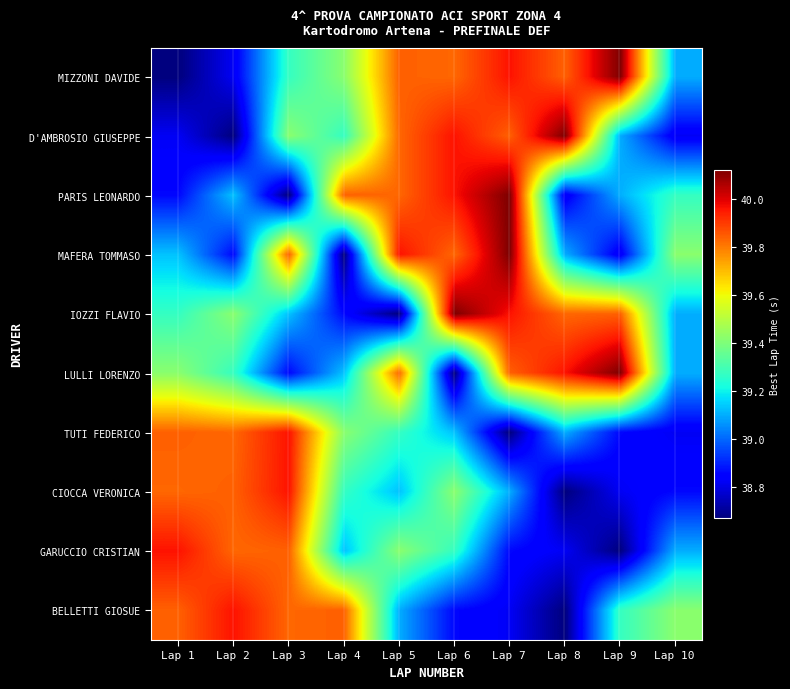

Reading left to right, transcribe all the data shown in this chart.

MIZZONI DAVIDE: Lap 1=38.7	Lap 2=38.8	Lap 3=39.3	Lap 4=39.4	Lap 5=39.8	Lap 6=39.8	Lap 7=40.0	Lap 8=39.8	Lap 9=40.1	Lap 10=39.1
D'AMBROSIO GIUSEPPE: Lap 1=38.8	Lap 2=38.7	Lap 3=39.4	Lap 4=39.3	Lap 5=39.8	Lap 6=40.0	Lap 7=39.8	Lap 8=40.1	Lap 9=39.1	Lap 10=38.8
PARIS LEONARDO: Lap 1=38.9	Lap 2=39.1	Lap 3=38.7	Lap 4=39.8	Lap 5=39.8	Lap 6=40.0	Lap 7=40.1	Lap 8=38.8	Lap 9=39.1	Lap 10=39.3
MAFERA TOMMASO: Lap 1=39.1	Lap 2=38.9	Lap 3=39.8	Lap 4=38.7	Lap 5=40.0	Lap 6=39.8	Lap 7=40.1	Lap 8=39.1	Lap 9=38.8	Lap 10=39.4
IOZZI FLAVIO: Lap 1=39.3	Lap 2=39.4	Lap 3=39.1	Lap 4=38.9	Lap 5=38.7	Lap 6=40.1	Lap 7=40.0	Lap 8=39.8	Lap 9=39.8	Lap 10=39.1
LULLI LORENZO: Lap 1=39.4	Lap 2=39.3	Lap 3=38.9	Lap 4=39.1	Lap 5=39.8	Lap 6=38.7	Lap 7=39.8	Lap 8=40.0	Lap 9=40.1	Lap 10=39.1
TUTI FEDERICO: Lap 1=39.8	Lap 2=39.8	Lap 3=40.0	Lap 4=39.4	Lap 5=39.3	Lap 6=39.1	Lap 7=38.7	Lap 8=39.1	Lap 9=38.9	Lap 10=38.8
CIOCCA VERONICA: Lap 1=39.8	Lap 2=39.8	Lap 3=40.0	Lap 4=39.3	Lap 5=39.1	Lap 6=39.4	Lap 7=39.1	Lap 8=38.7	Lap 9=38.8	Lap 10=38.9
GARUCCIO CRISTIAN: Lap 1=40.0	Lap 2=39.8	Lap 3=39.8	Lap 4=39.1	Lap 5=39.4	Lap 6=39.3	Lap 7=38.9	Lap 8=38.8	Lap 9=38.7	Lap 10=39.1
BELLETTI GIOSUE: Lap 1=39.8	Lap 2=40.0	Lap 3=39.8	Lap 4=39.8	Lap 5=39.1	Lap 6=38.9	Lap 7=38.8	Lap 8=38.7	Lap 9=39.3	Lap 10=39.4